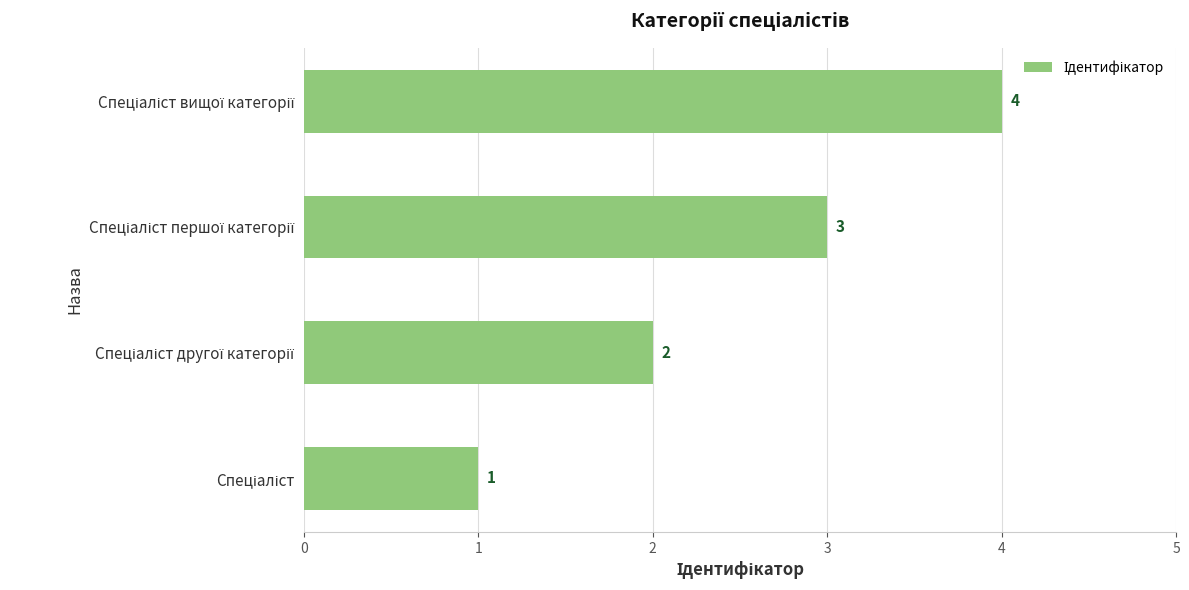

What is the maximum value shown in the chart?

4